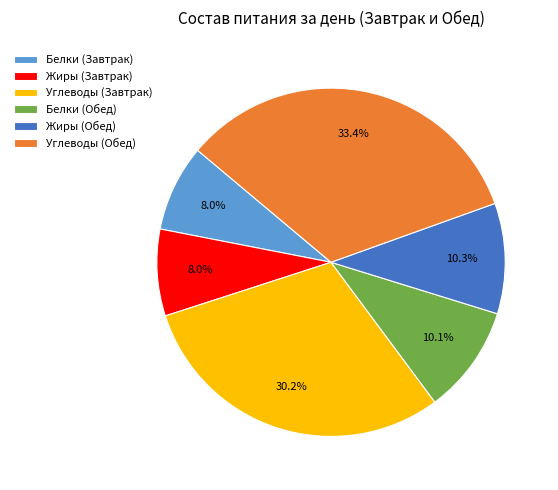

Between Углеводы (Завтрак) and Жиры (Обед), which is larger?

Углеводы (Завтрак)